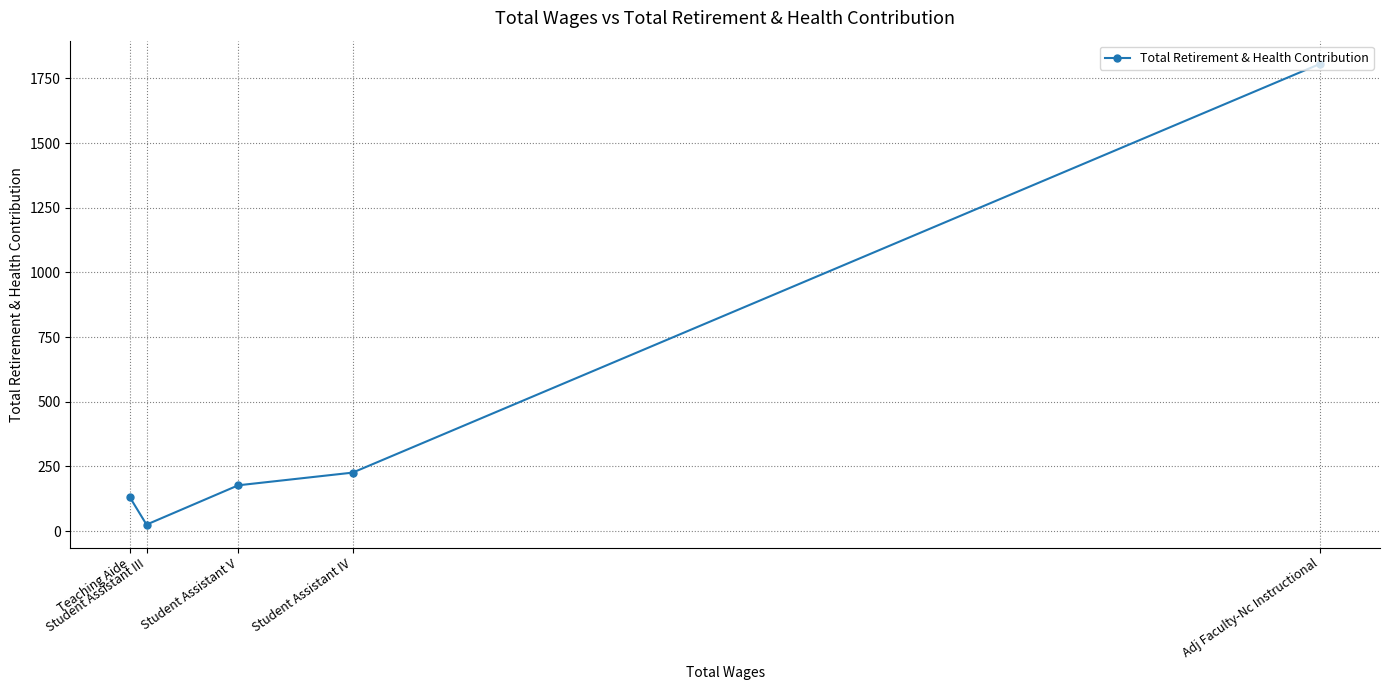

How many data points are less than 177?

2